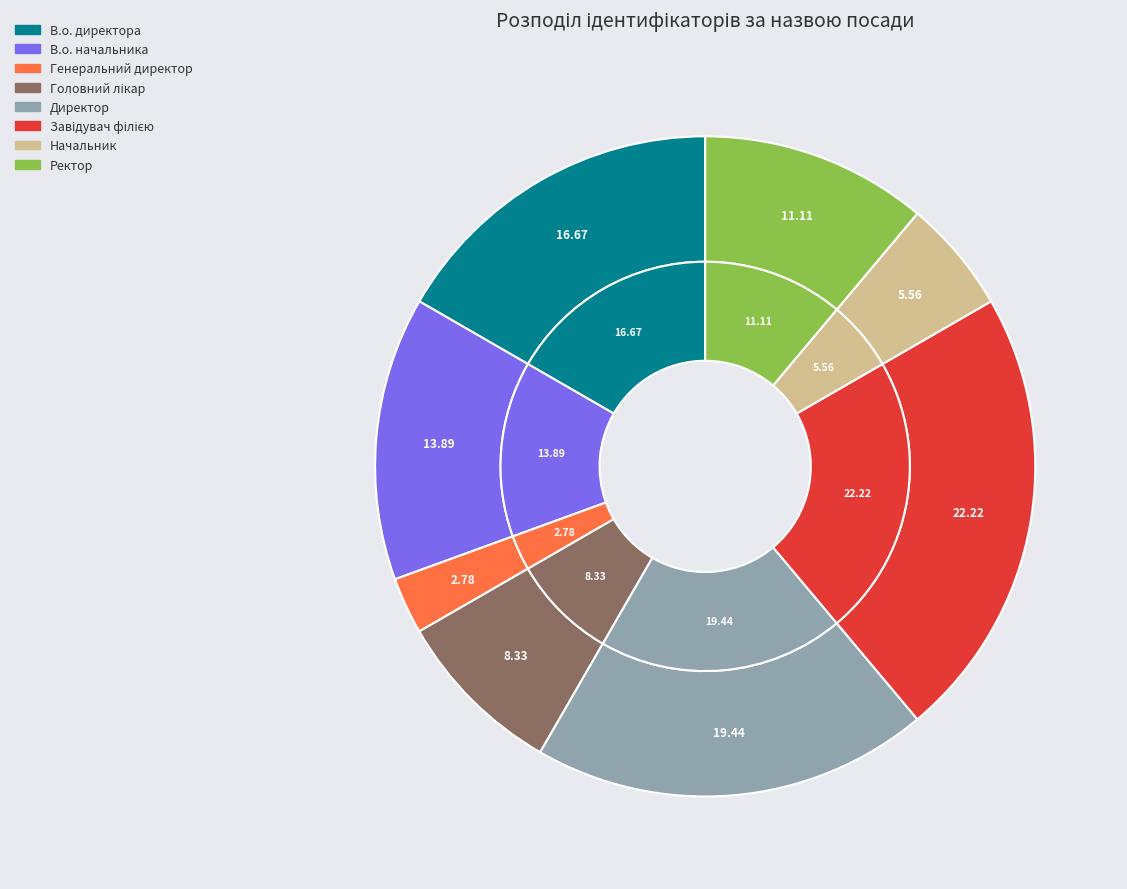

What percentage do Начальник and Генеральний директор together represent?

8.3%